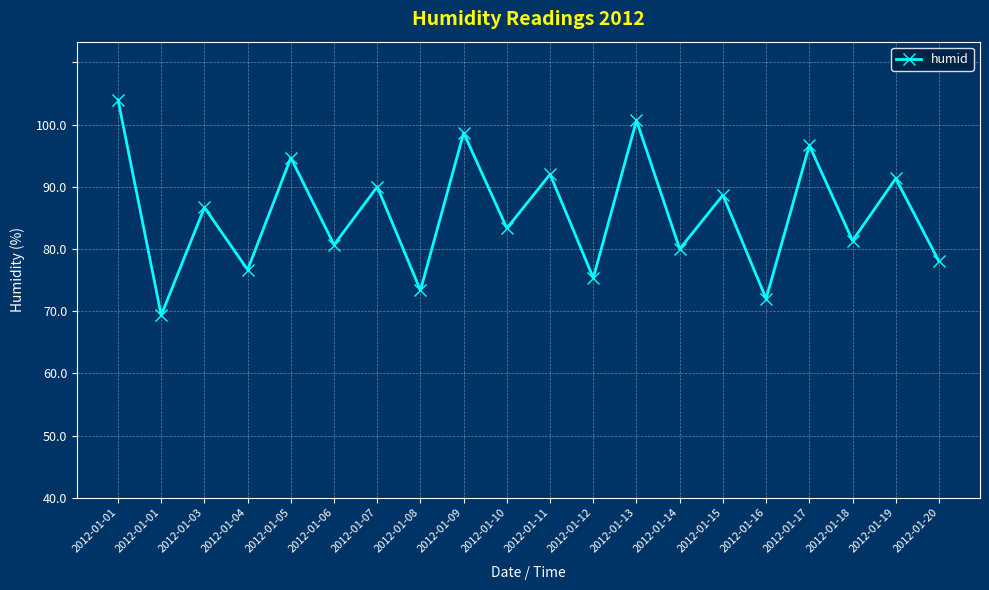

Does the chart have visible grid lines?

Yes